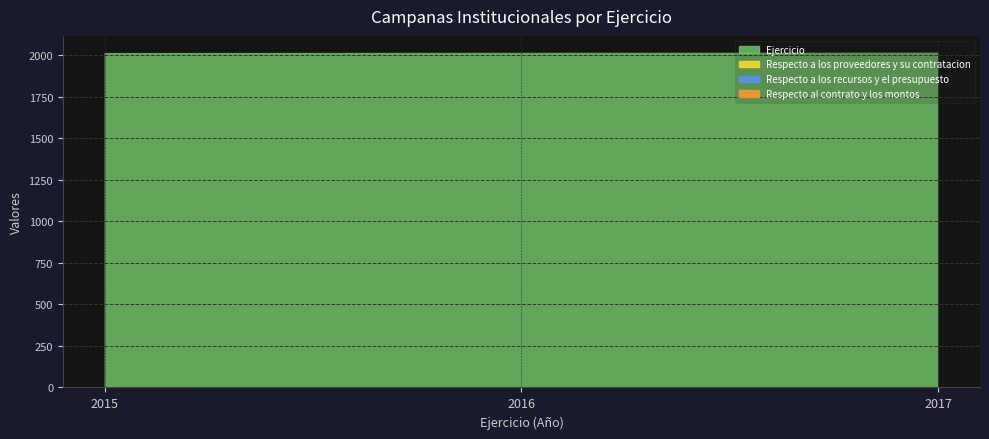

Reading left to right, list all the values displayed in this chart.

Ejercicio: 2015=2017	2016=2016	2017=2015
Respecto a los proveedores y su contratacion: 2015=1	2016=2	2017=3
Respecto a los recursos y el presupuesto: 2015=1	2016=2	2017=3
Respecto al contrato y los montos: 2015=1	2016=2	2017=3
Anio: 2015=2017	2016=2016	2017=2015